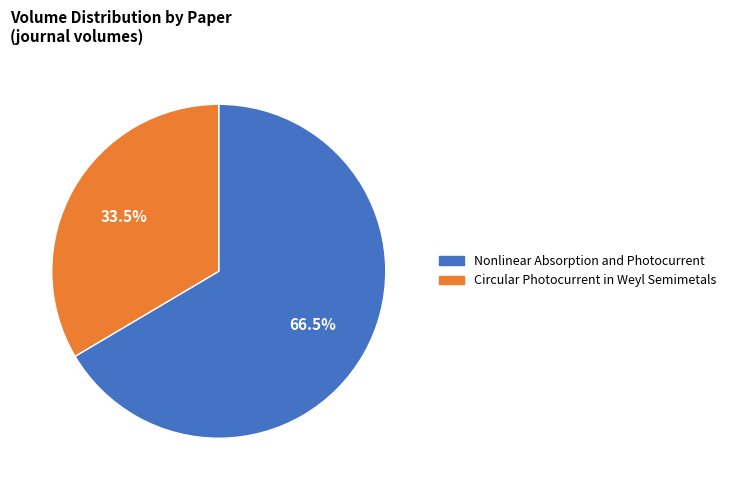

How many slices are in this pie chart?

2